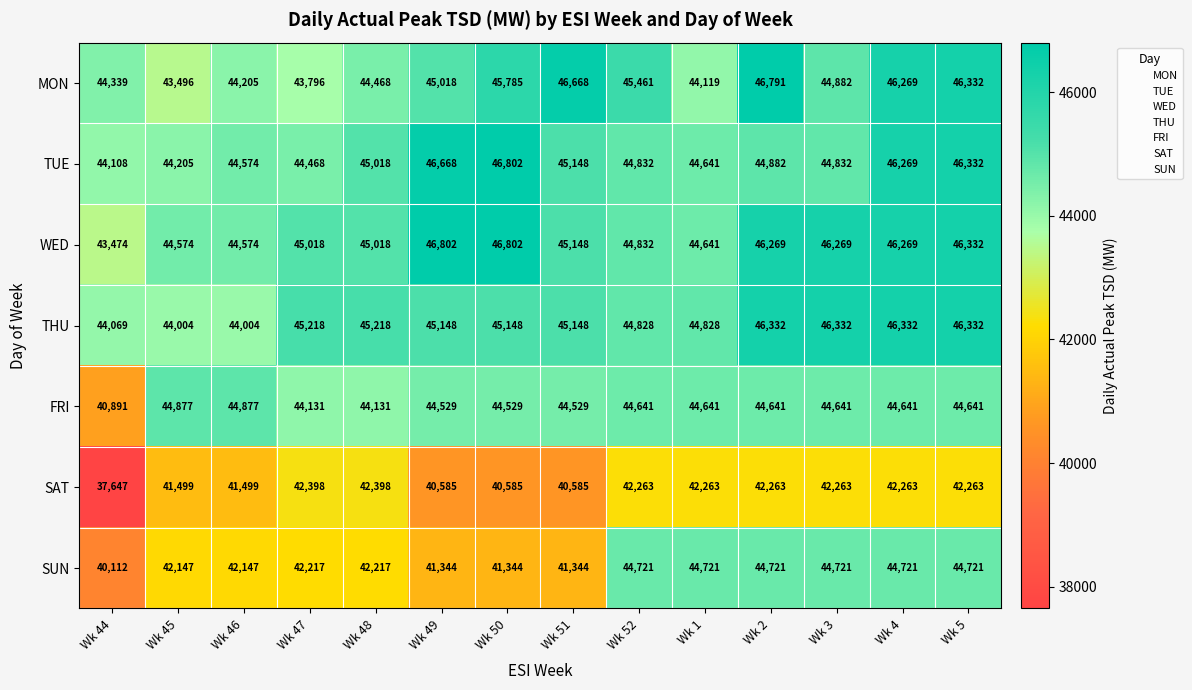

What is the difference between the maximum and second lowest values in the THU series?

2328